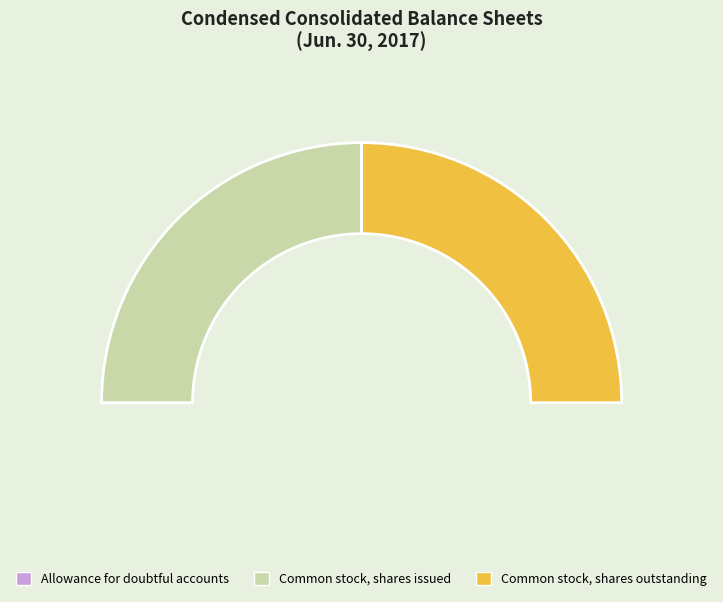

To the nearest percent, what is the combined percentage of Allowance for doubtful patient accounts and Common stock, shares issued?

50%